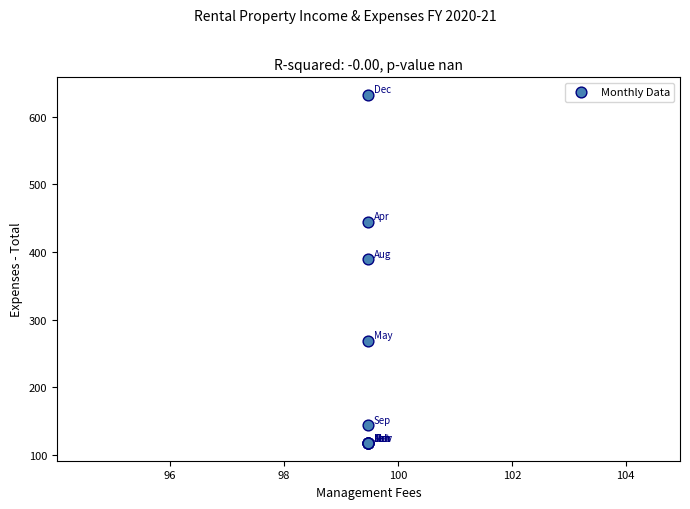

What Y value in the scatter plot is closest to 374?

389.1